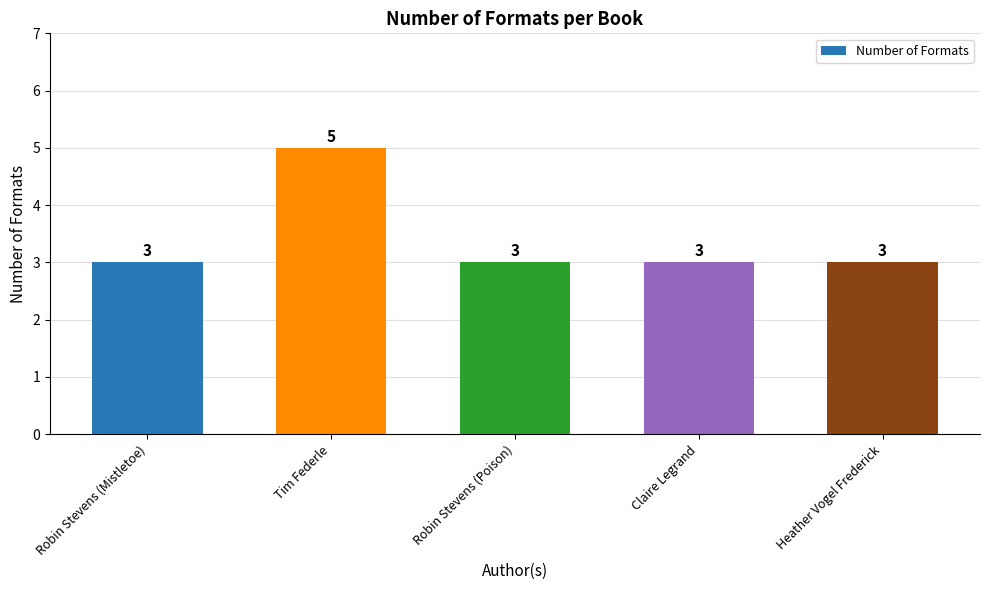

Reading left to right, what are all the values shown in this chart?

3	5	3	3	3